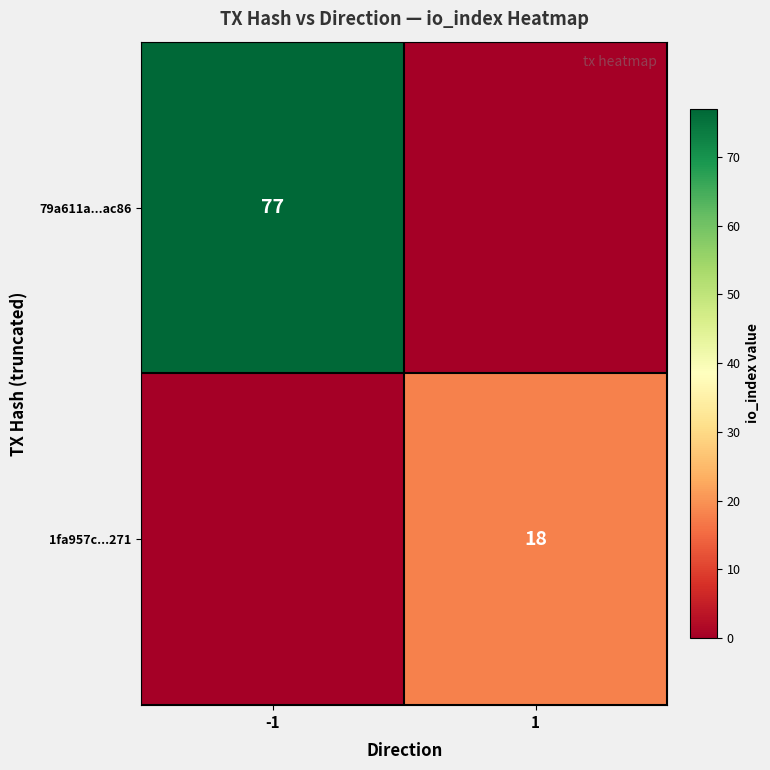

True or false: 79a611a...ac86 has a value of 77 at -1.

True